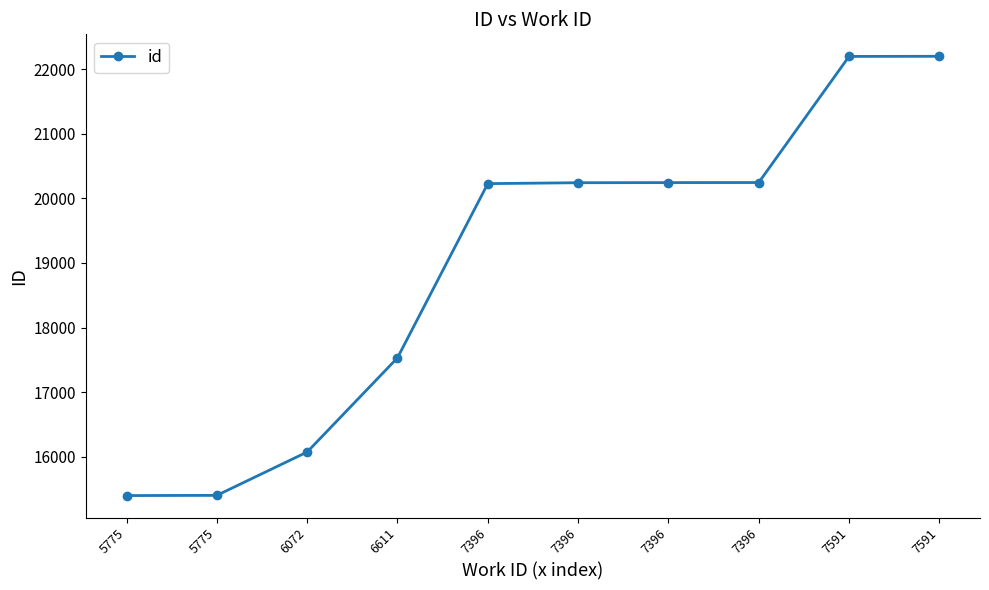

Reading left to right, what are all the values shown in this chart?

15401	15404	16075	17532	20227	20241	20243	20244	22195	22197